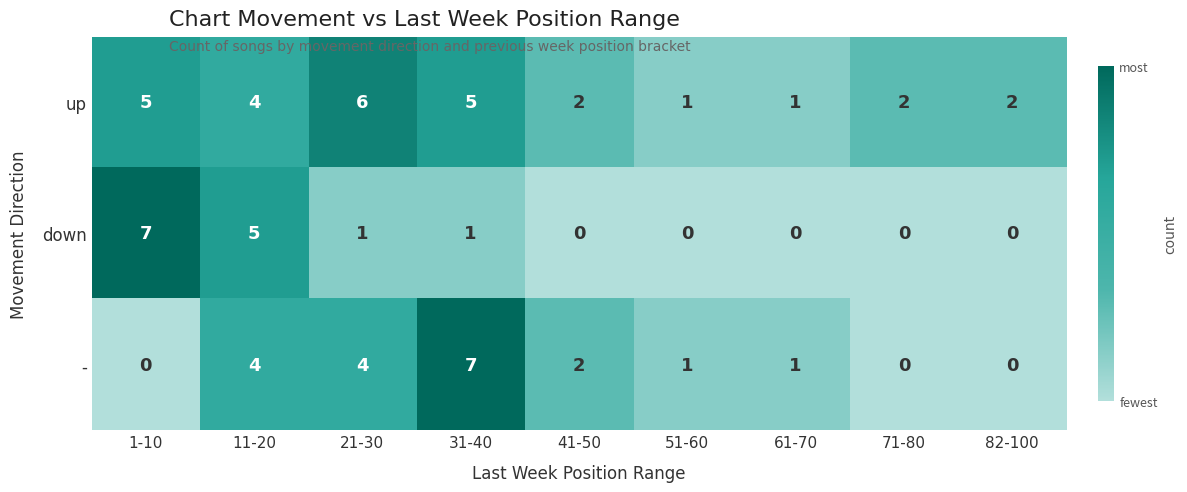

Which series has the largest total across all categories?

up